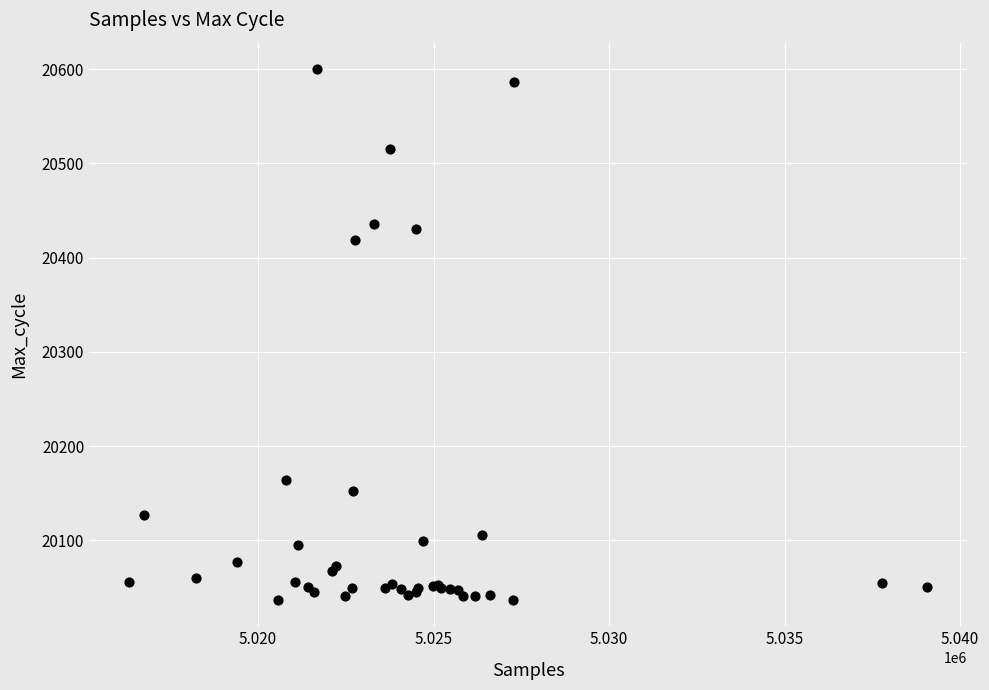

What Y value in the scatter plot is closest to 20318?

20419